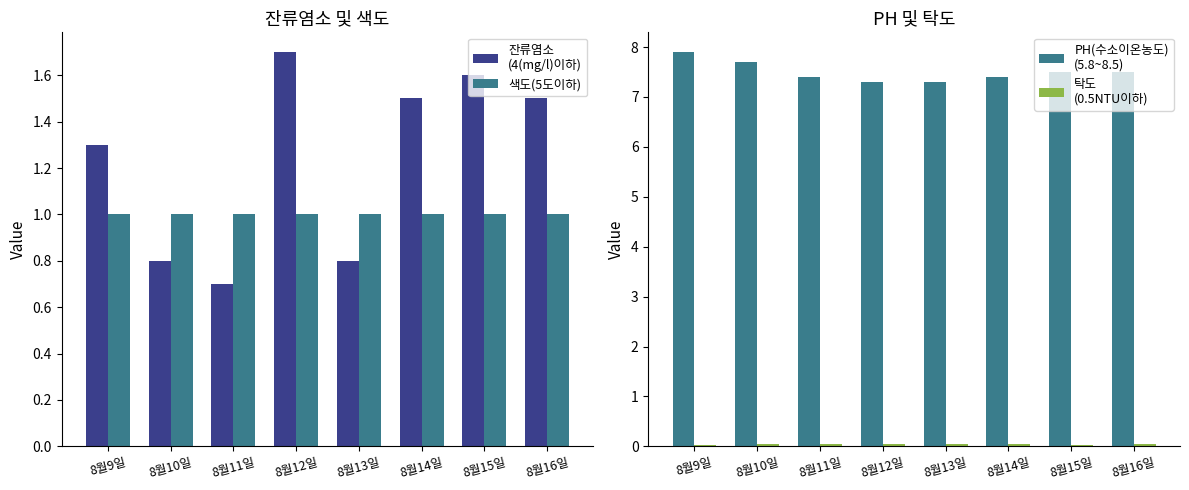

Count the PH(수소이온농도)
(5.8~8.5) values in the range 7 to 8.

8